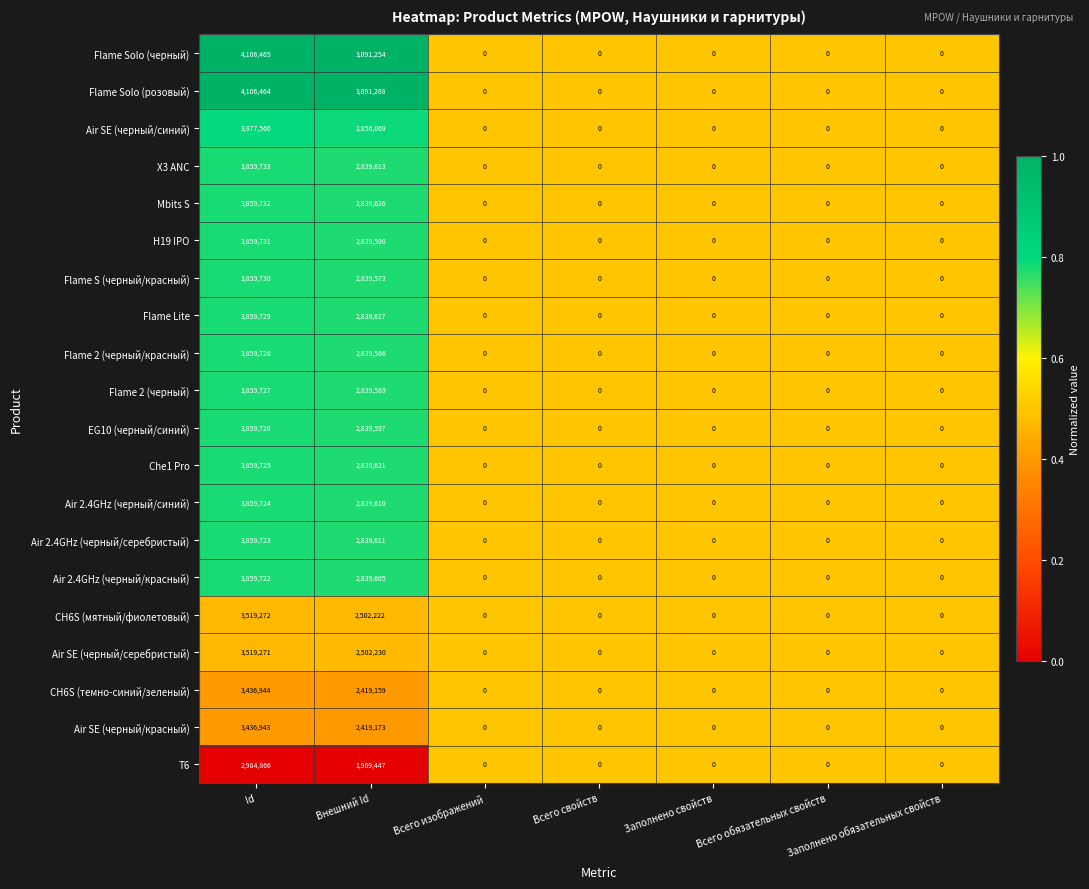

What is the greatest value displayed?

4106465